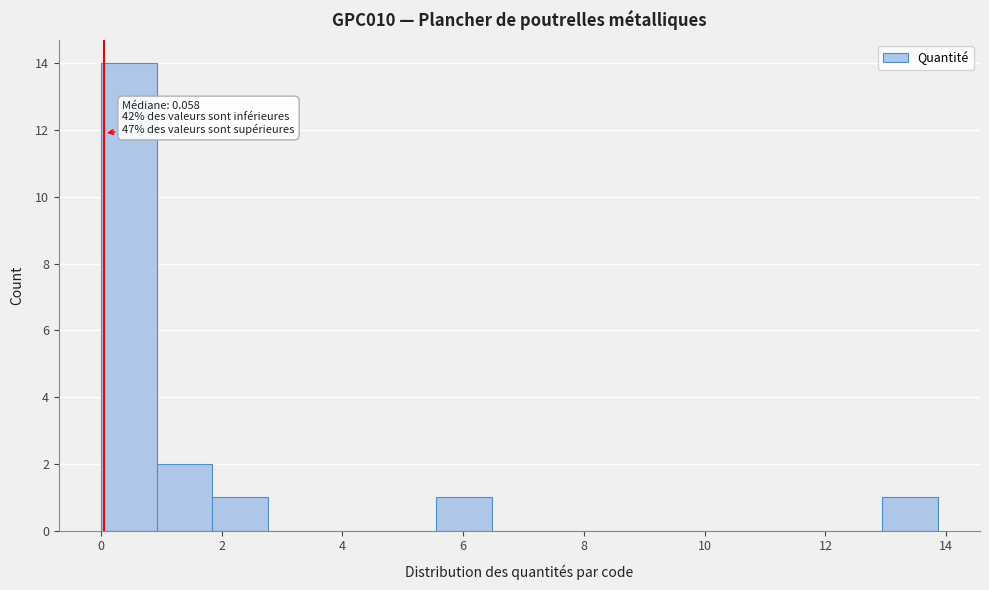

Which range on the x-axis has the tallest bar?

0.0 to 1.0